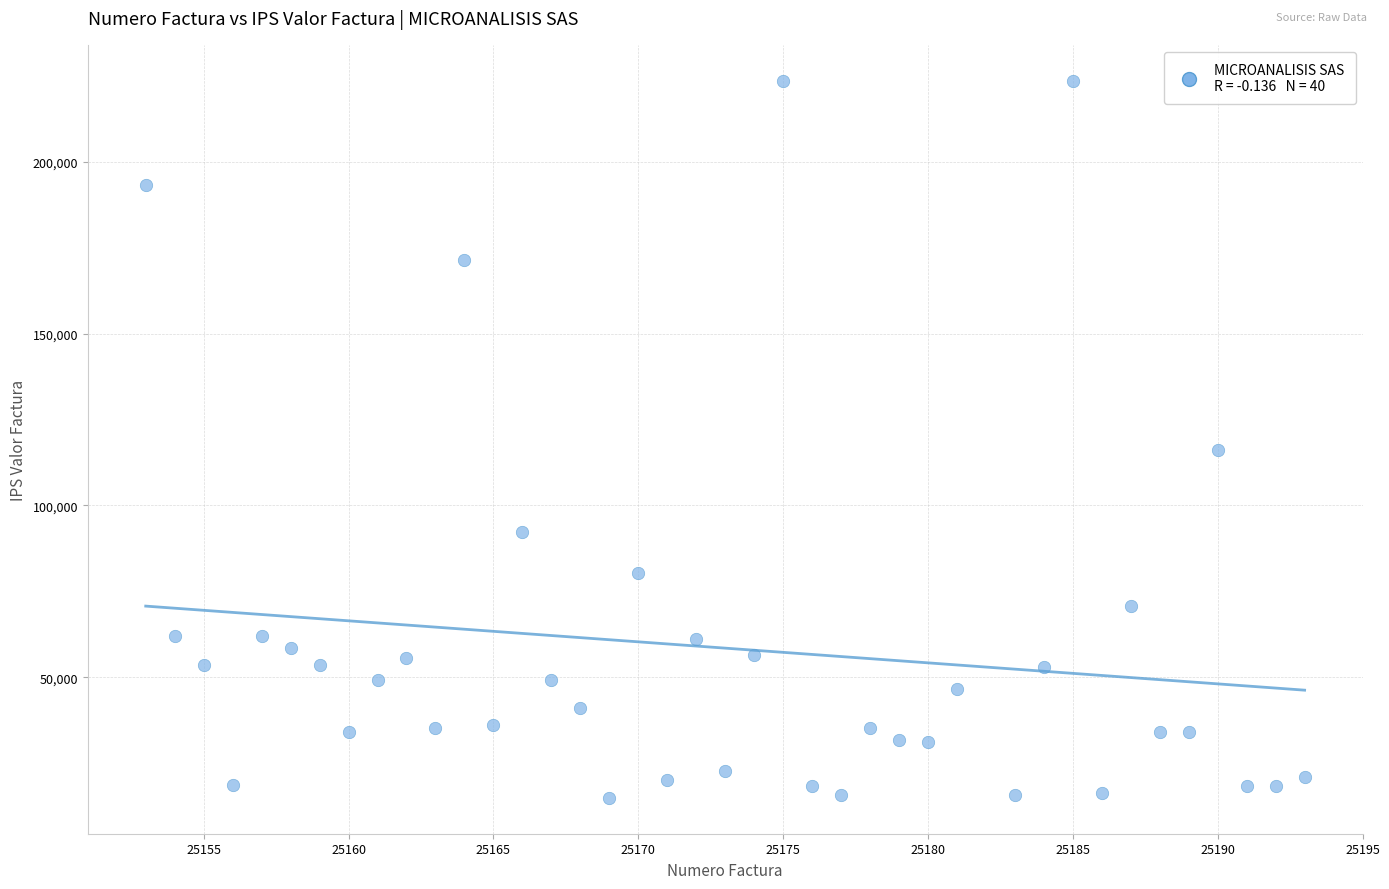

What is the range of X values (max minus min)?

40